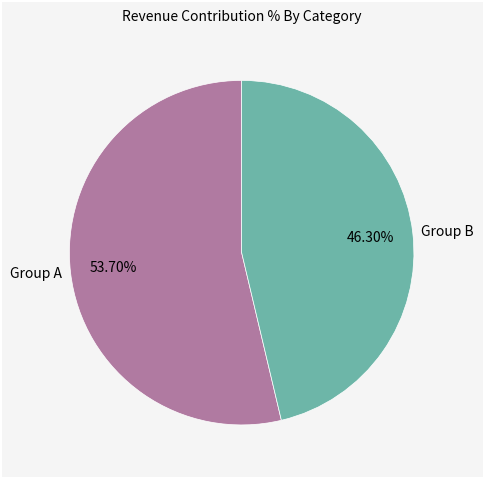

To the nearest percent, what is the average slice percentage?

50%